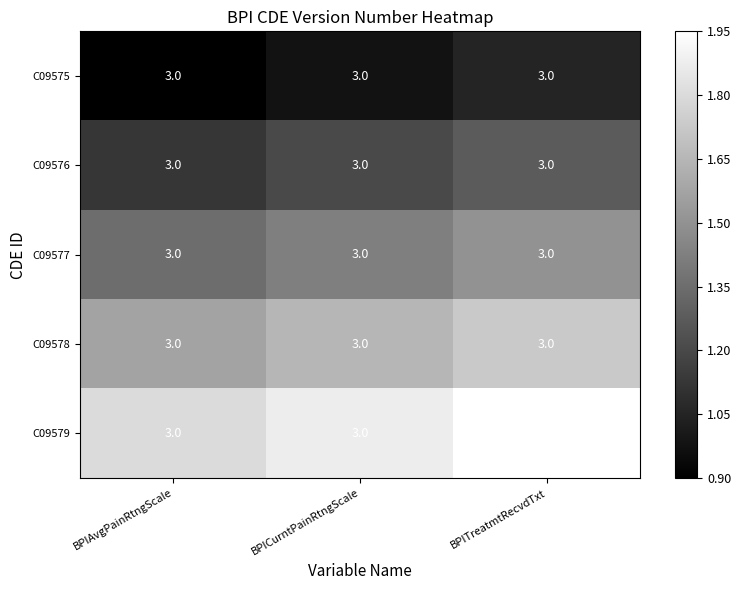

How many categories are shown in the chart?

3